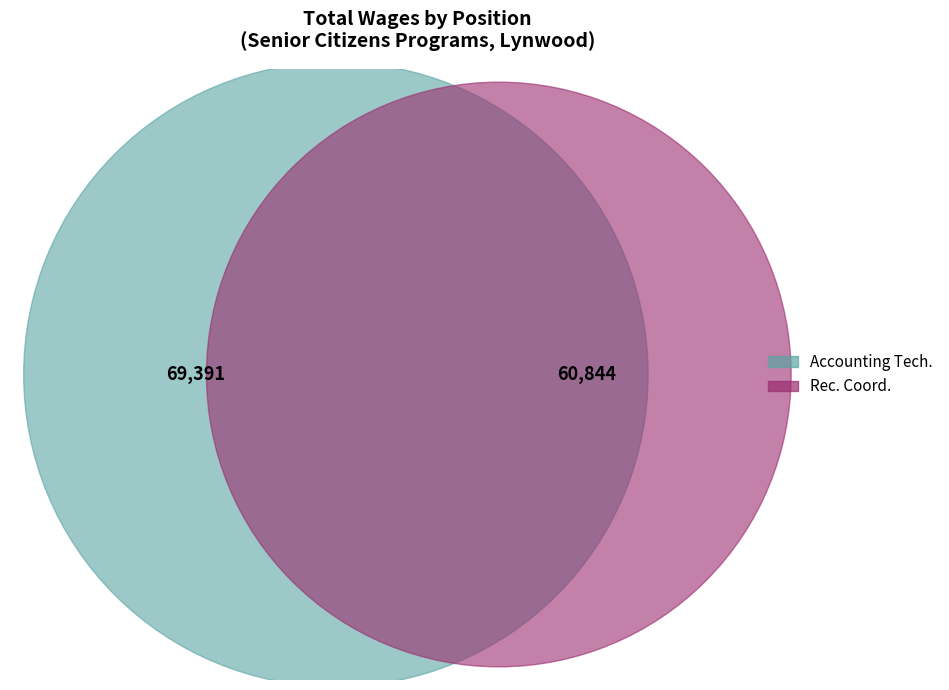

What is the total percentage of Rec. Coord. and Accounting Tech.?

100.0%